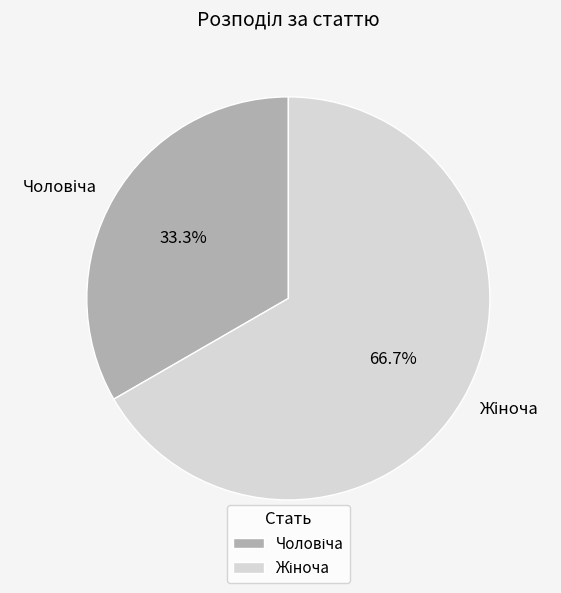

Does any single category account for the majority?

Yes